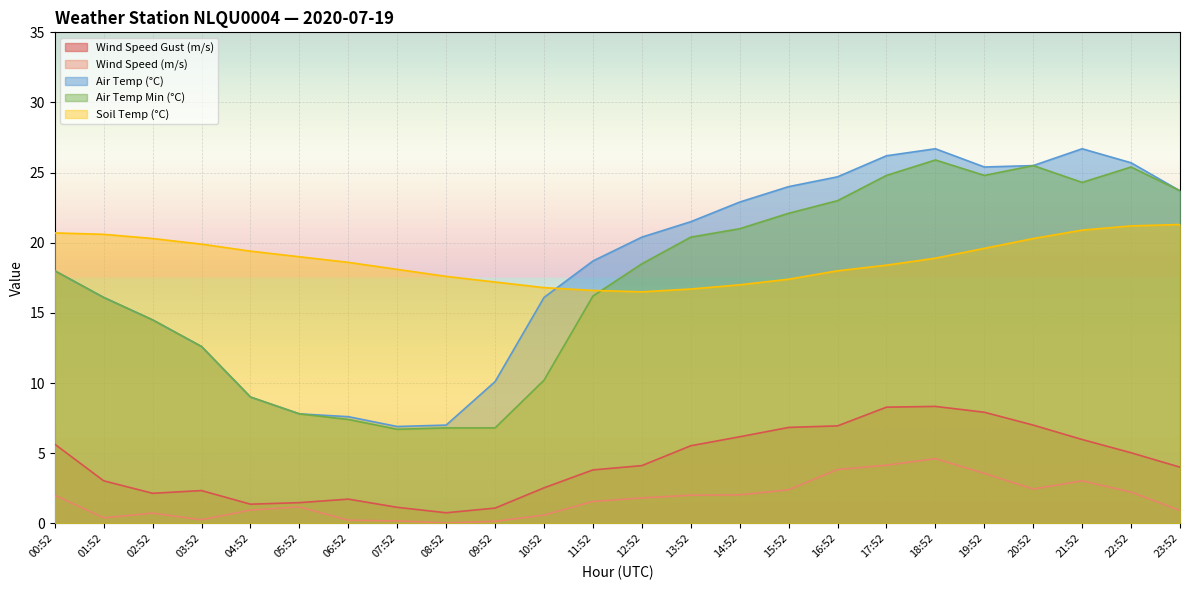

Which category has the highest value in the SOIL_TEMP series?

23:52